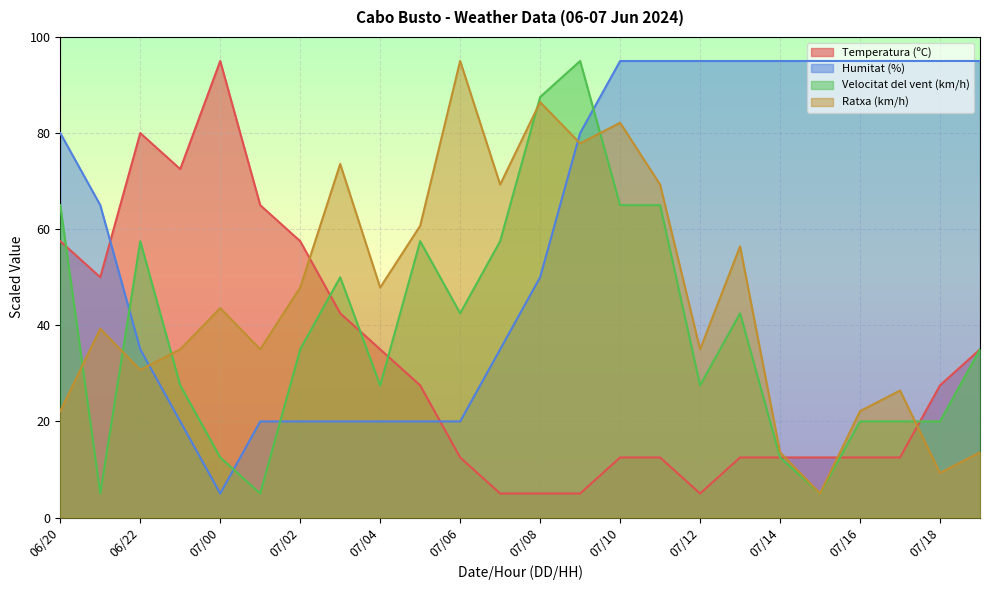

Rank the series by their average value, from highest to lowest.

Humitat (%), Ratxa (km/h), Velocitat del vent (km/h), Temperatura (ºC)